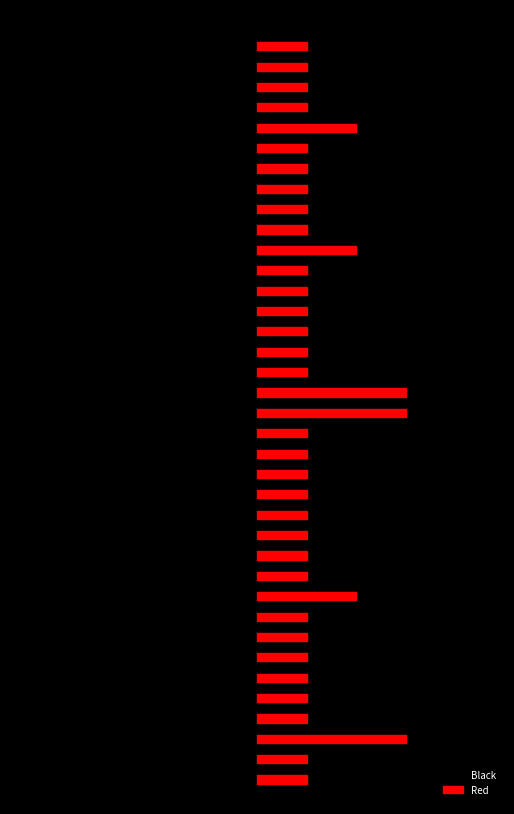

What is the value of the Black bar at the 35th from the left?

-1